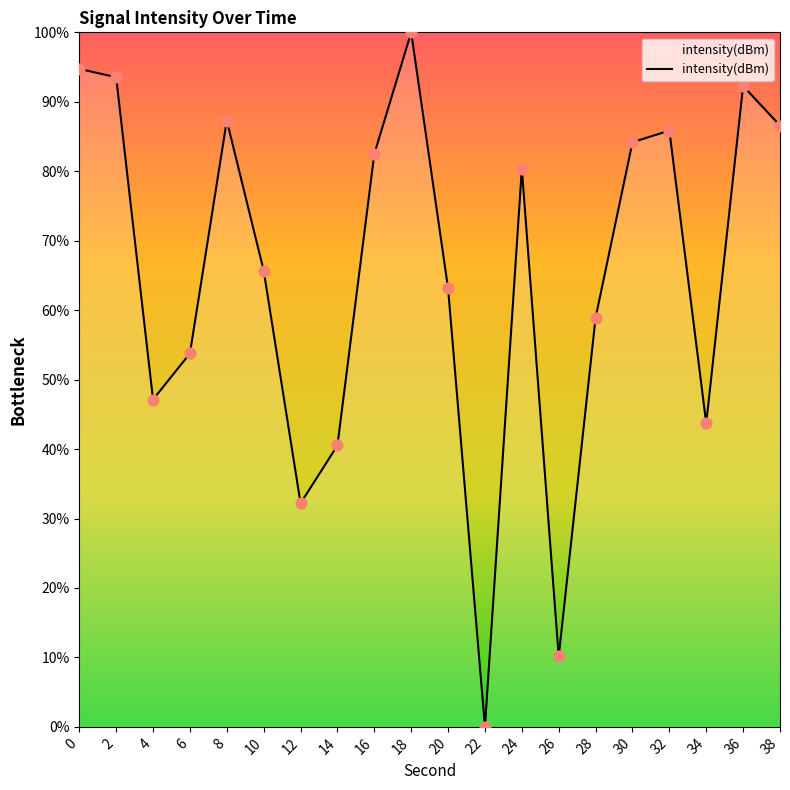

Which has a higher value, 6 or 34?

6